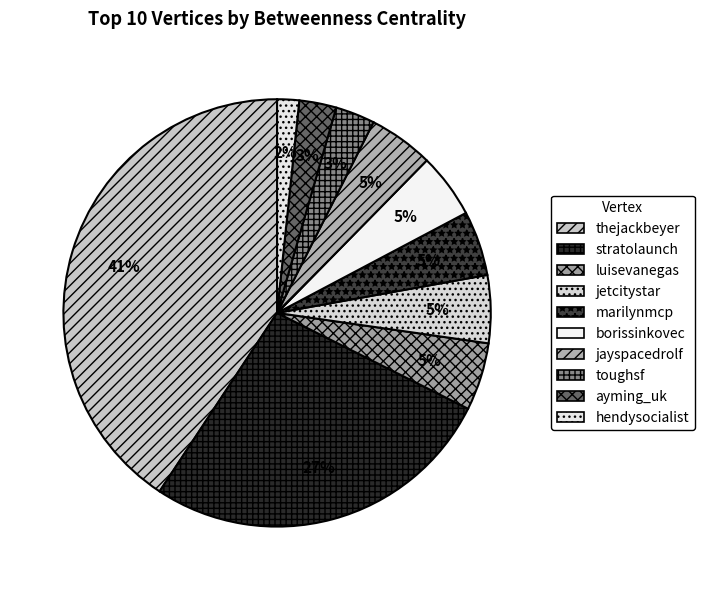

Combined, what portion of the pie is ayming_uk and stratolaunch?

29.7%